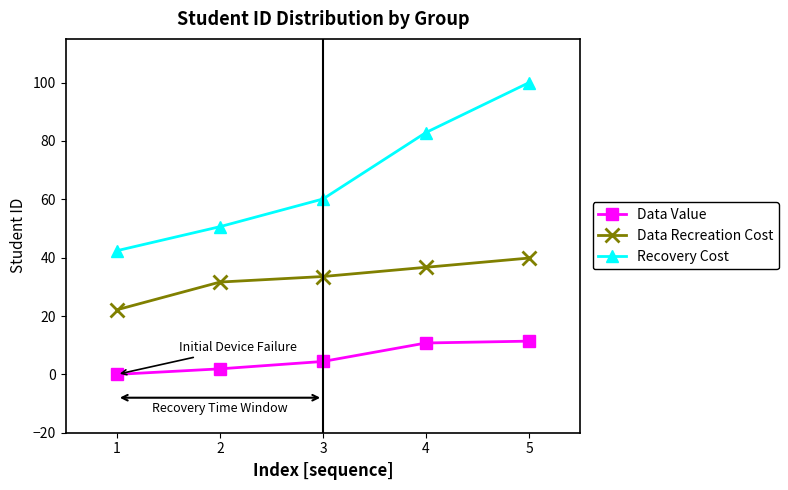

Does the chart display data point markers on the line(s)?

Yes